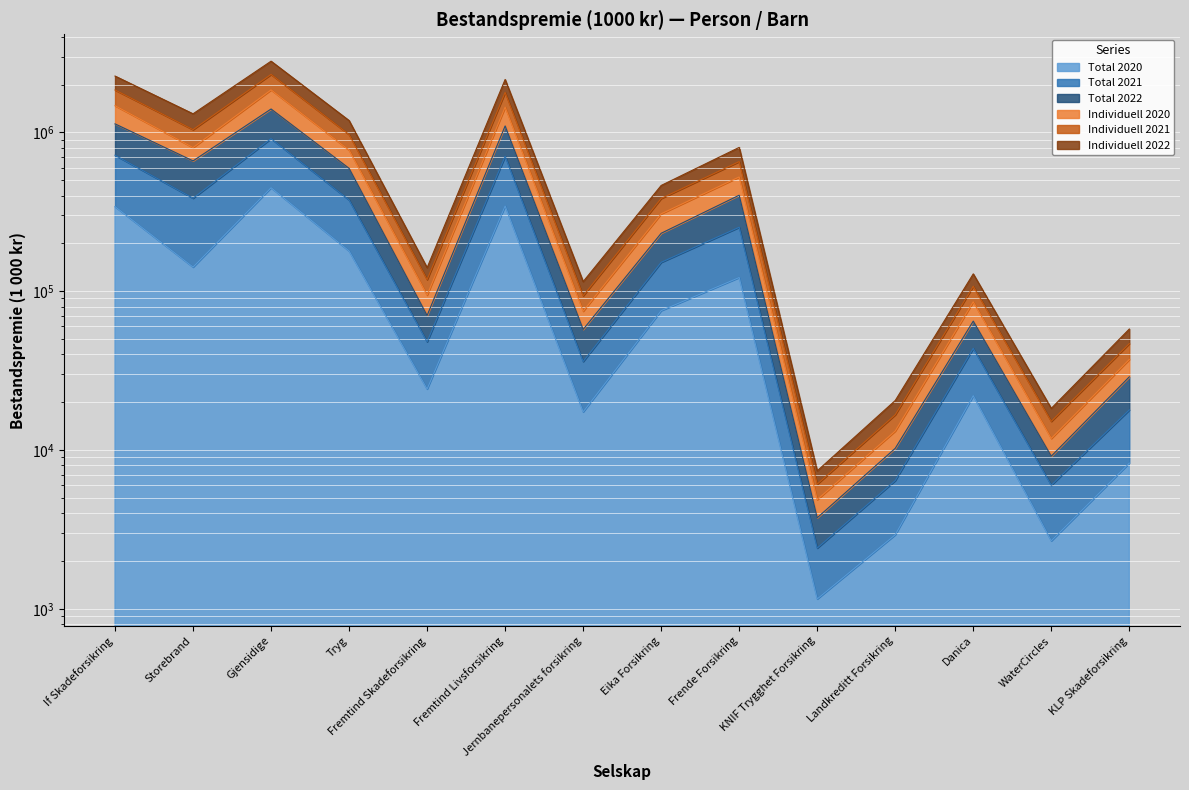

What is the smallest value displayed?

1155